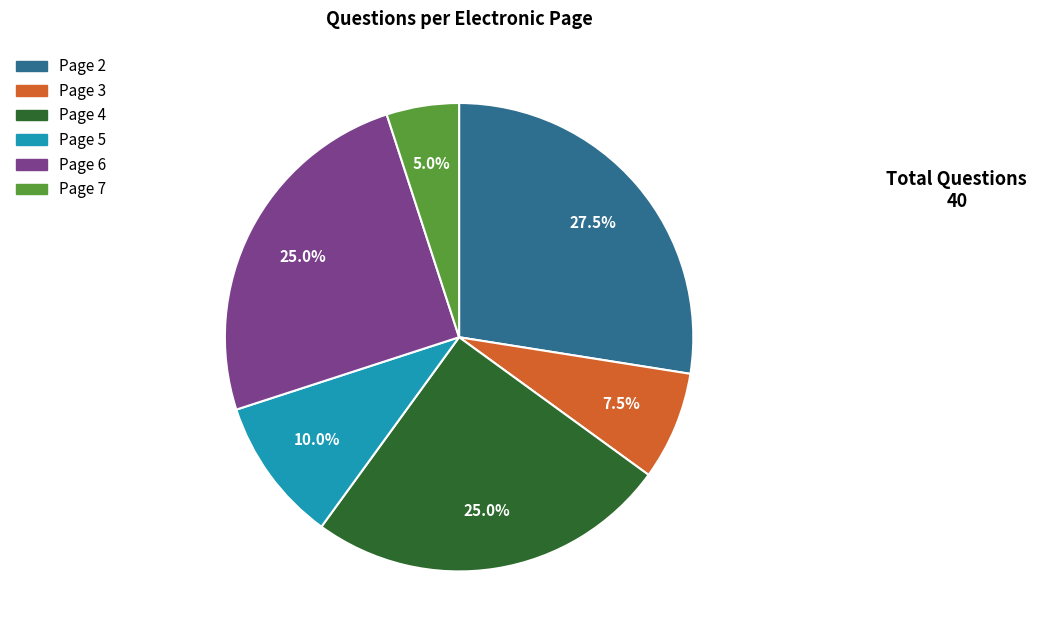

Which slice is the smallest?

Page 7